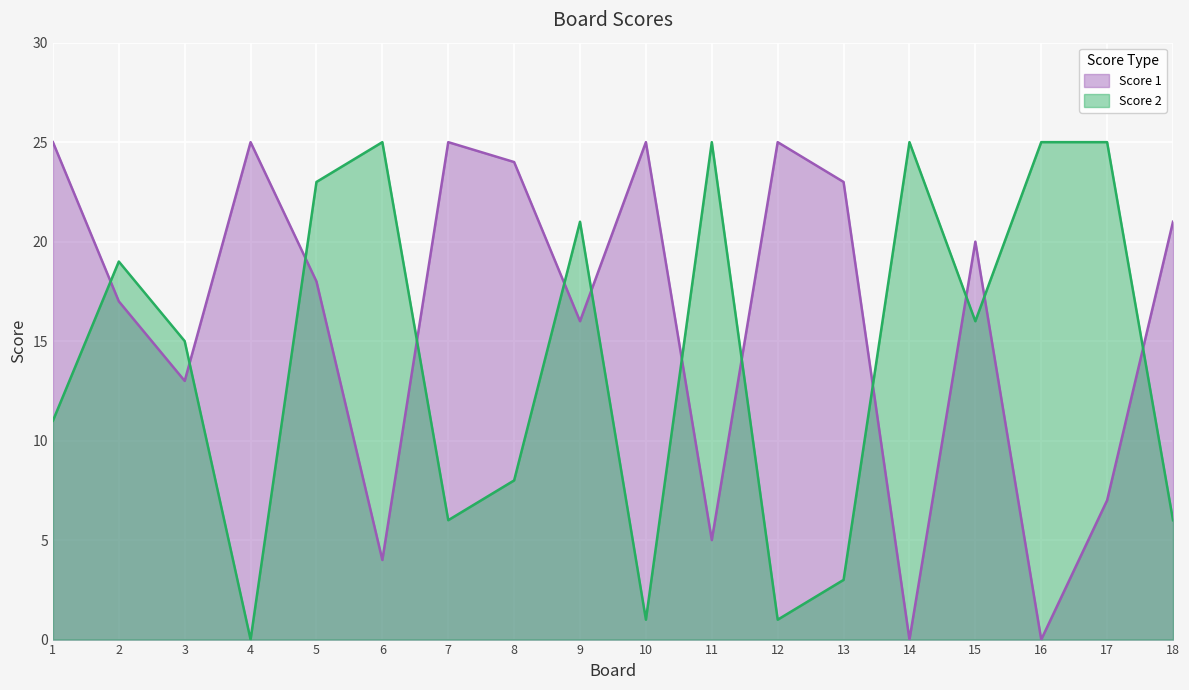

What is the difference between the maximum and minimum values in the Score 2 series?

25